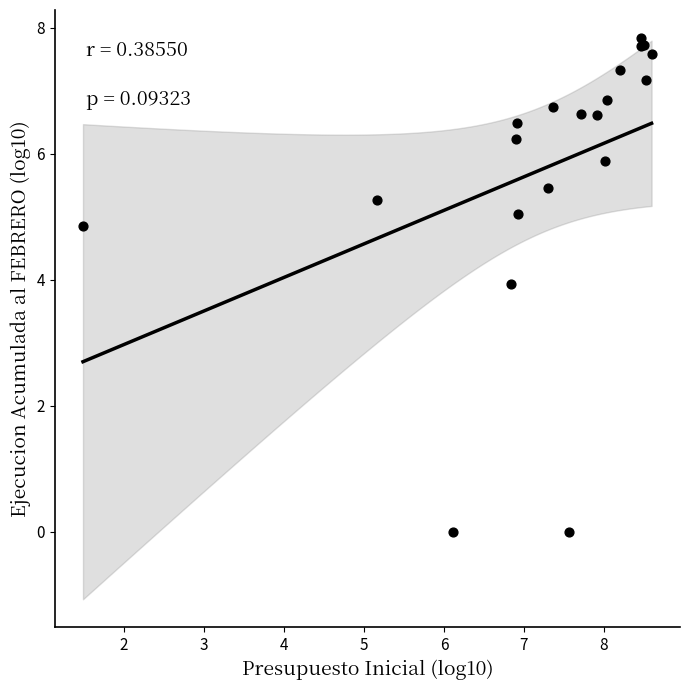

What Y value in the scatter plot is closest to 3?

3.9